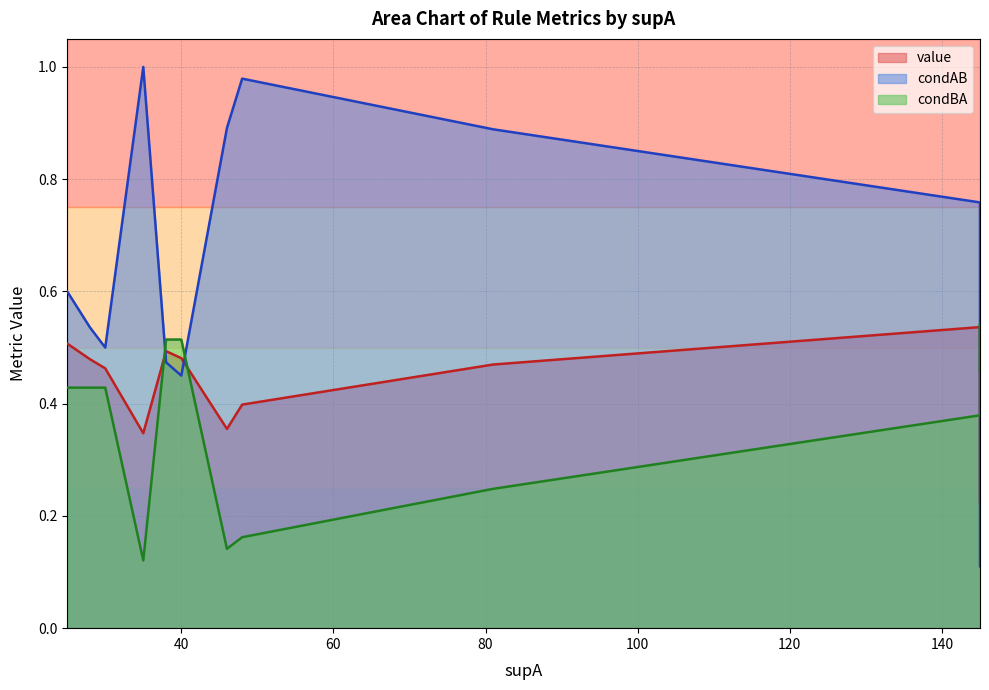

How many data points does each series have?

15